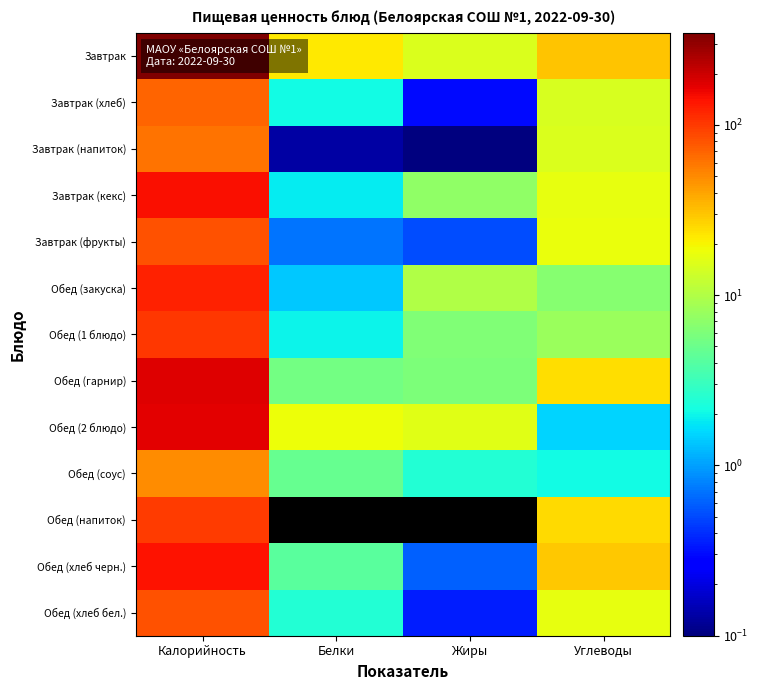

What is the total value across all series at Белки?

65.2